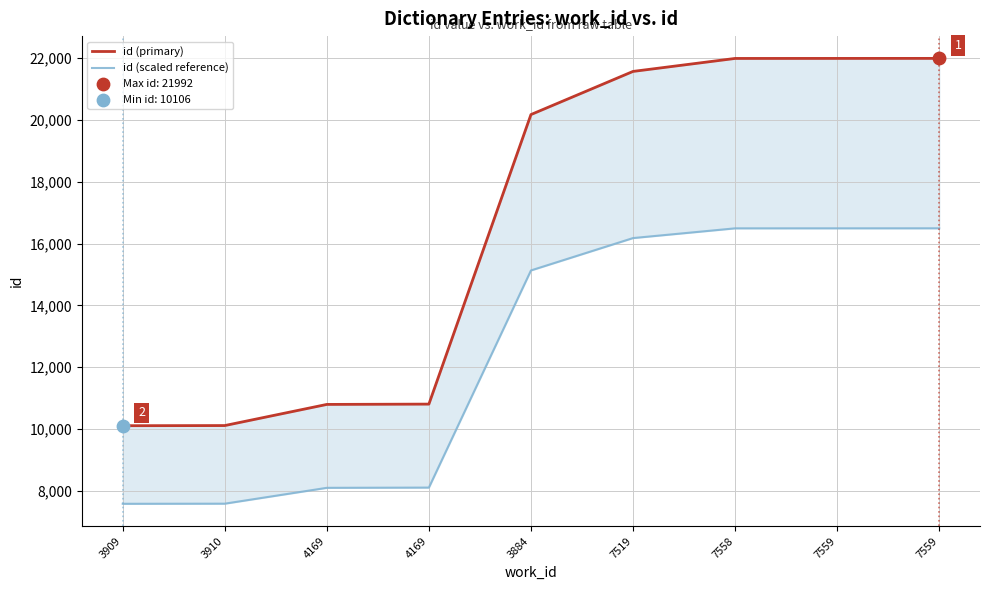

Which series has the largest total across all categories?

id (primary)